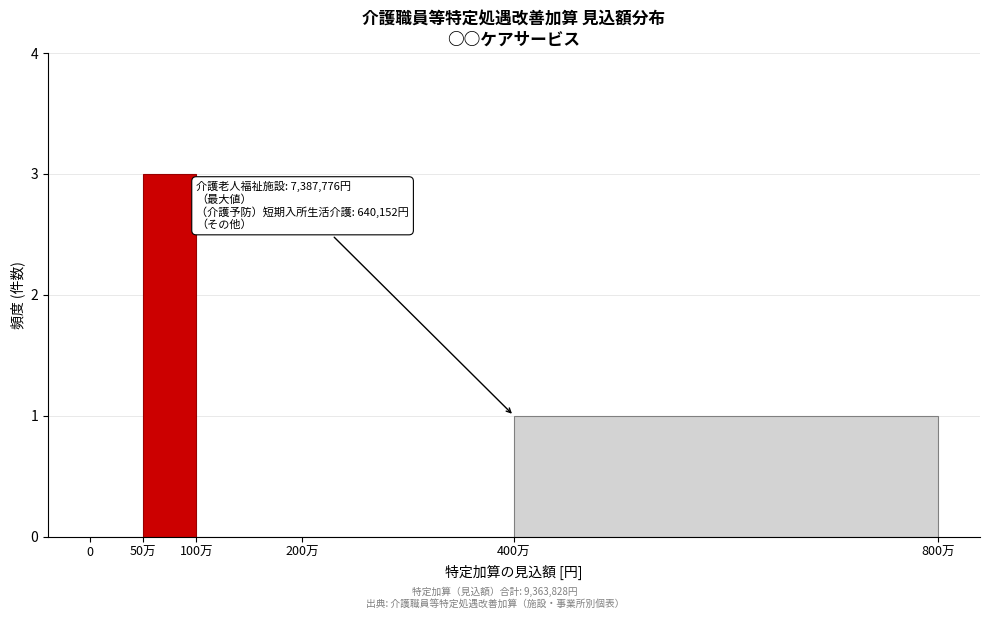

Reading left to right, what are all the values shown in this chart?

0=0	50万=3	100万=0	200万=0	400万=1